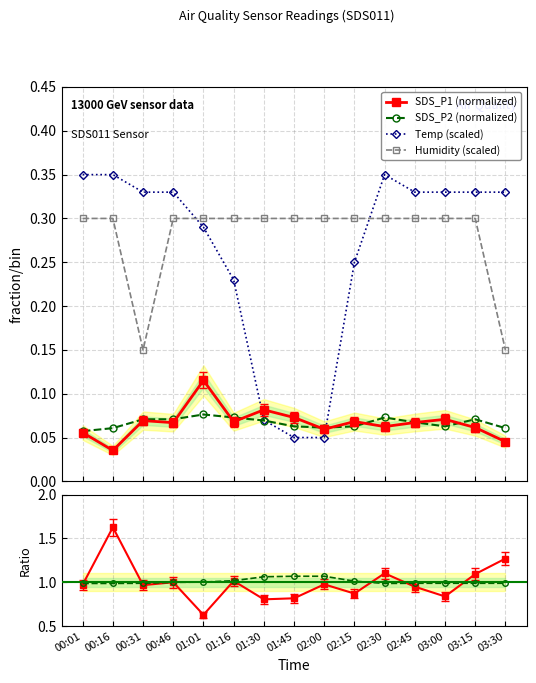

What is the label of the 6th point from the left?

01:16